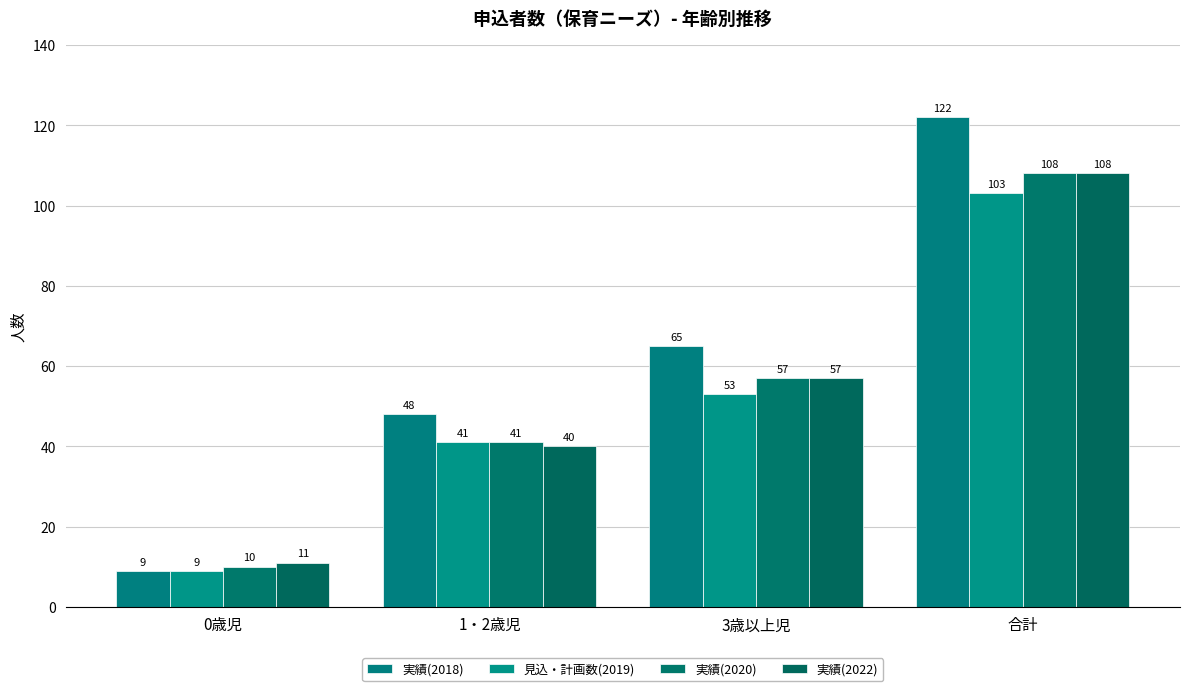

What are all the series names shown in the legend?

実績(2018), 見込・計画数(2019), 実績(2020), 実績(2022)